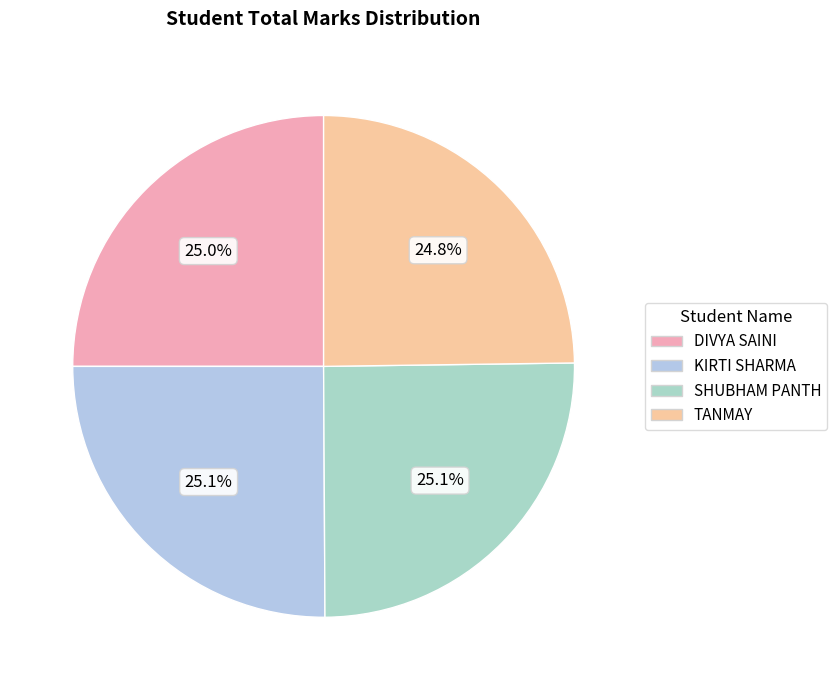

What is the change in value from DIVYA SAINI to KIRTI SHARMA?

+2